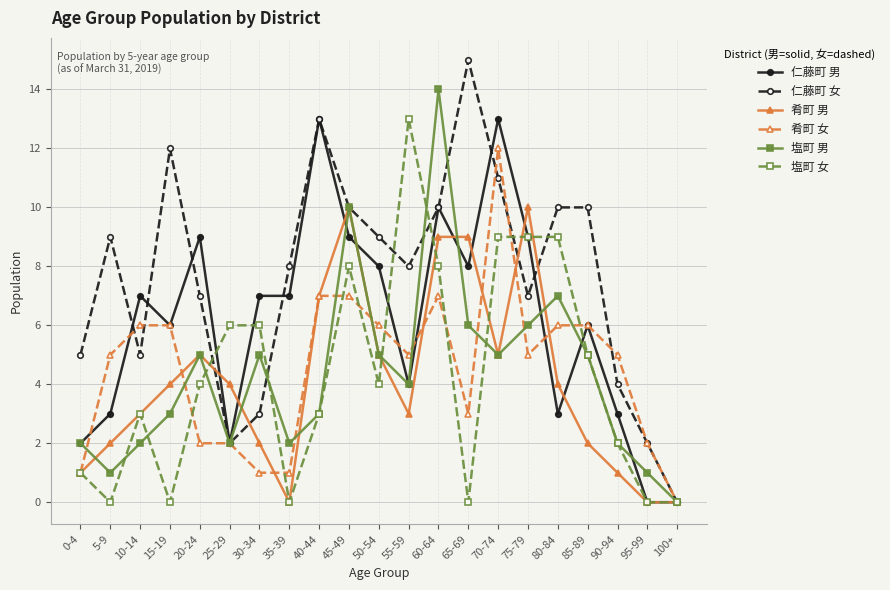

Which series has the largest range (max minus min)?

仁藤町 女